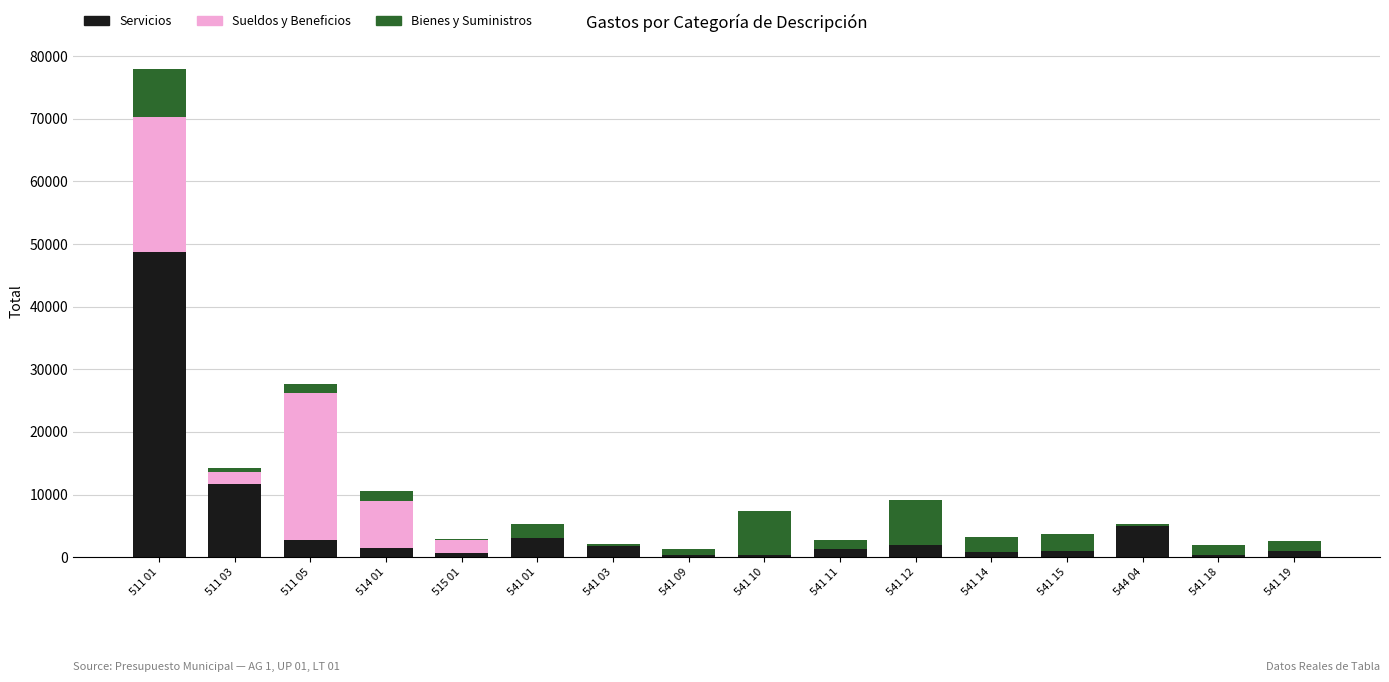

What is the maximum value for Servicios?

48779.3